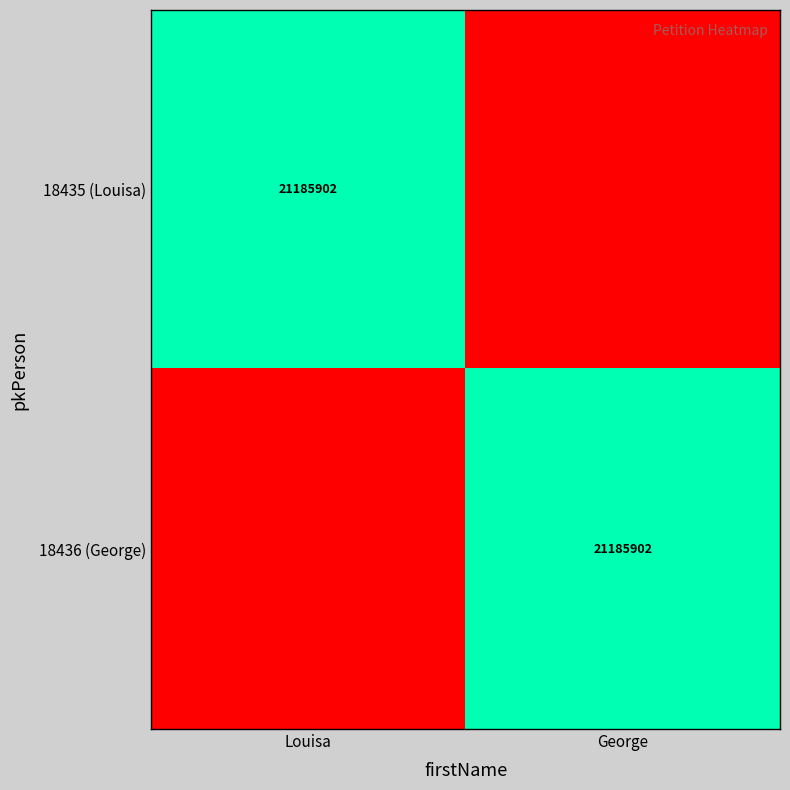

The 18435 (Louisa) series shows 4897453 at Louisa. True or false?

False